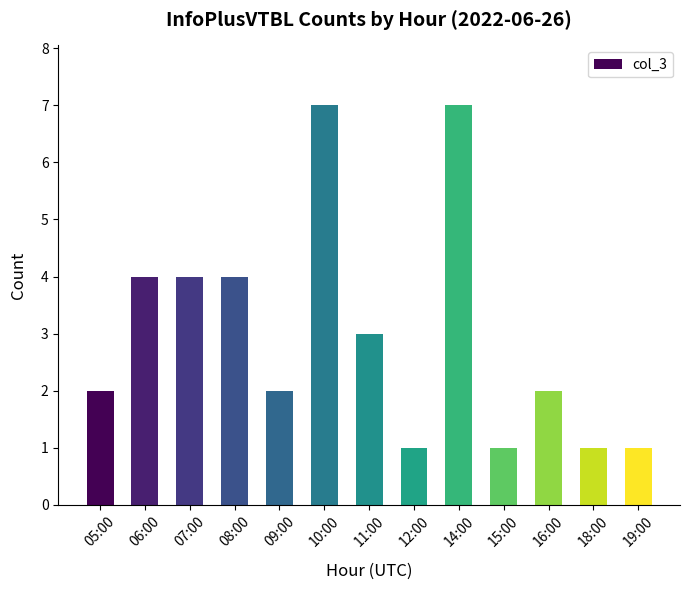

What is the label of the 4th bar from the left?

08:00